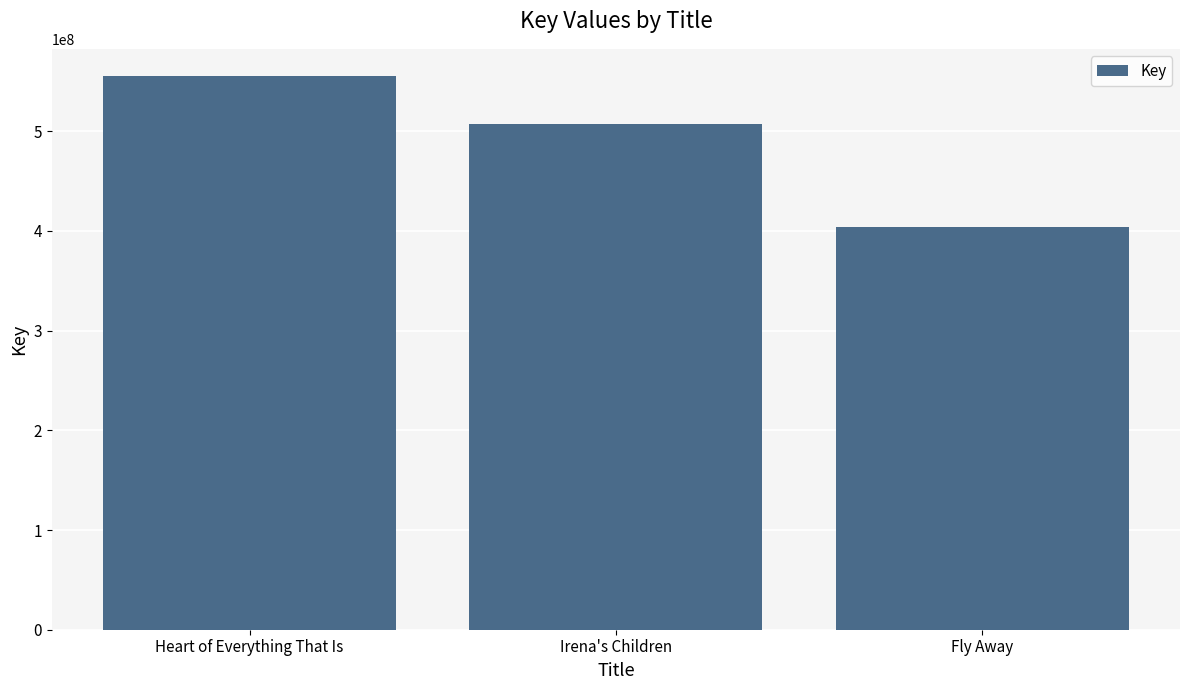

What is the label of the 3rd bar from the right?

Heart of Everything That Is